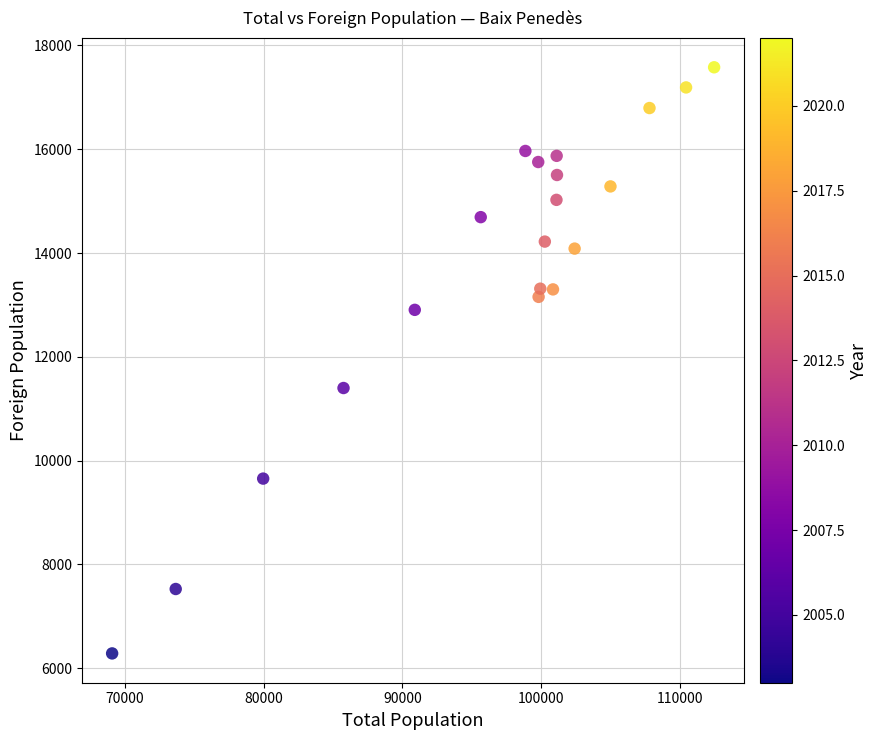

What Y value in the scatter plot is closest to 11932?

11399